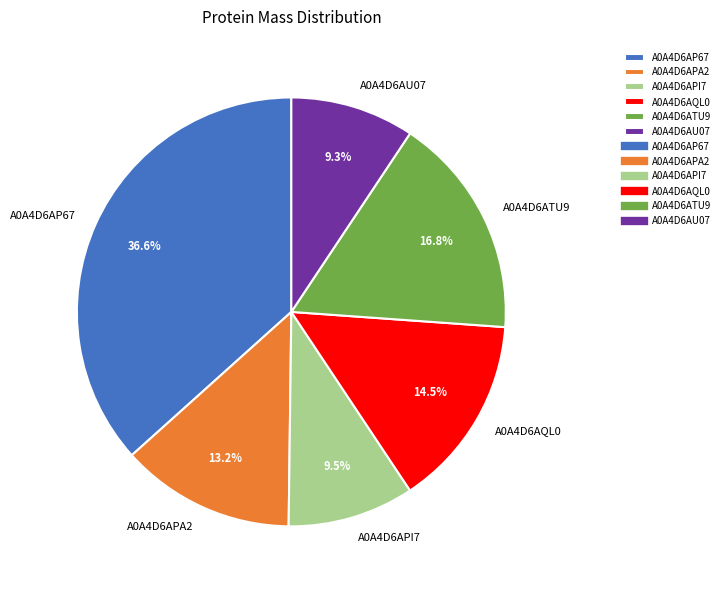

What portion of the pie excludes A0A4D6AP67?

63.4%